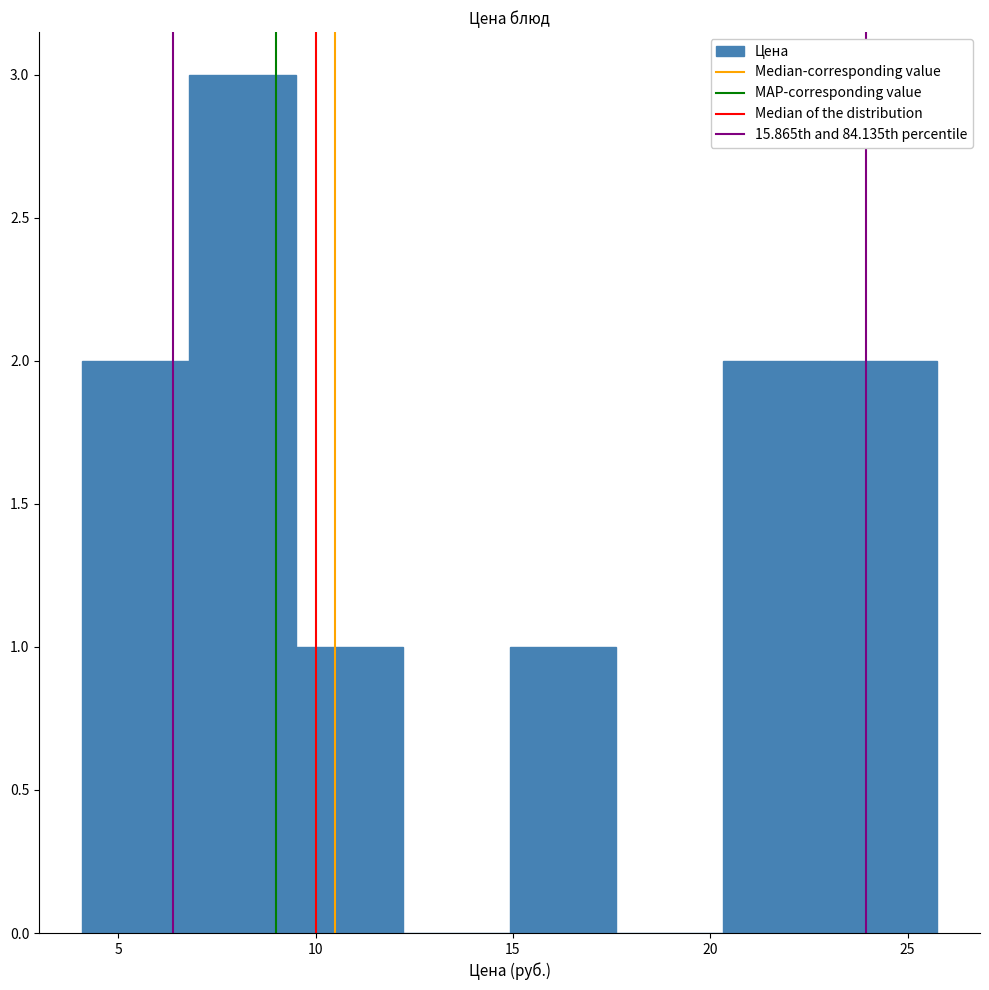

What is the height of the bar covering 15.0 to 17.5 on the x-axis? Neither the bar edges nor the heights are printed on the chart, so give them approximately, as read against the axes.

1